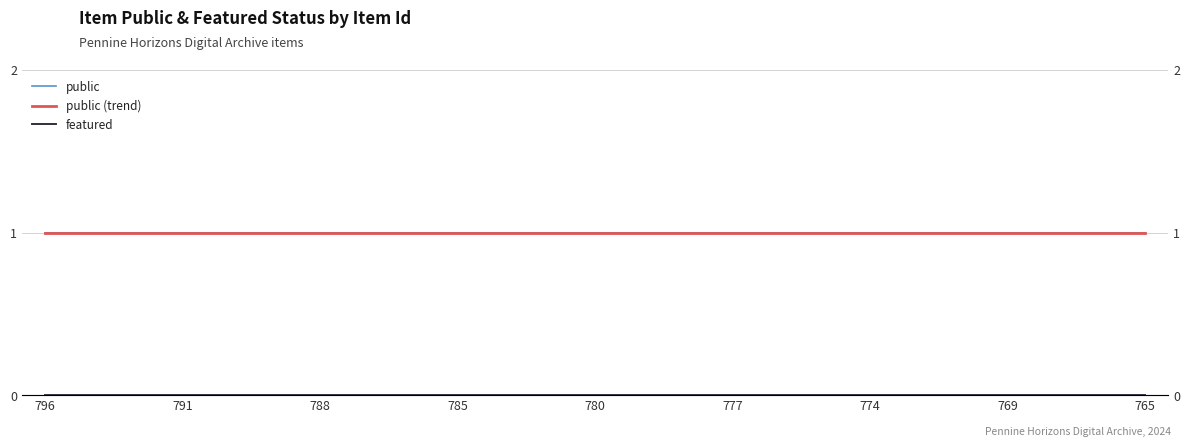

At which label is public (trend) closest to 1?

796